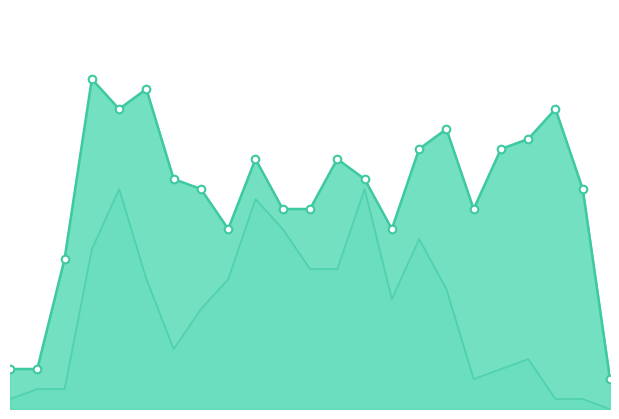

Which series has the largest Y range (max minus min)?

monthly_visit